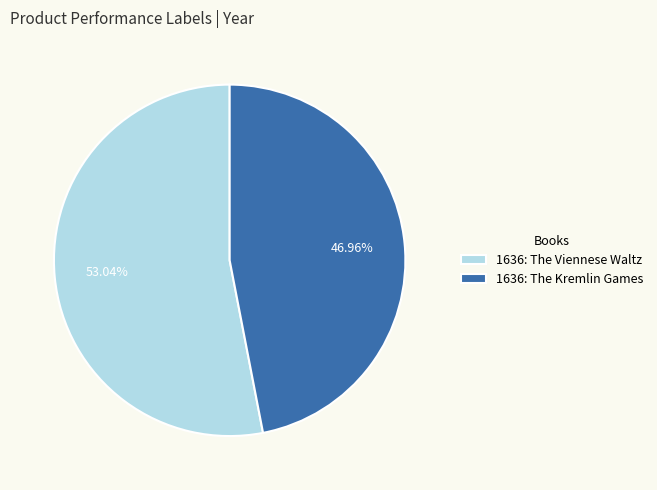

To the nearest percent, what is the difference between the largest and smallest slice percentages?

6%